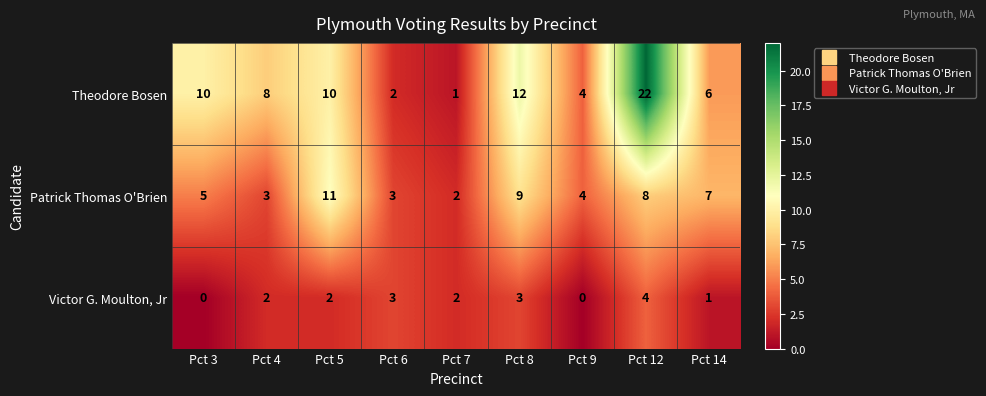

Where is Patrick Thomas O'Brien nearest to the value 6?

Pct 3